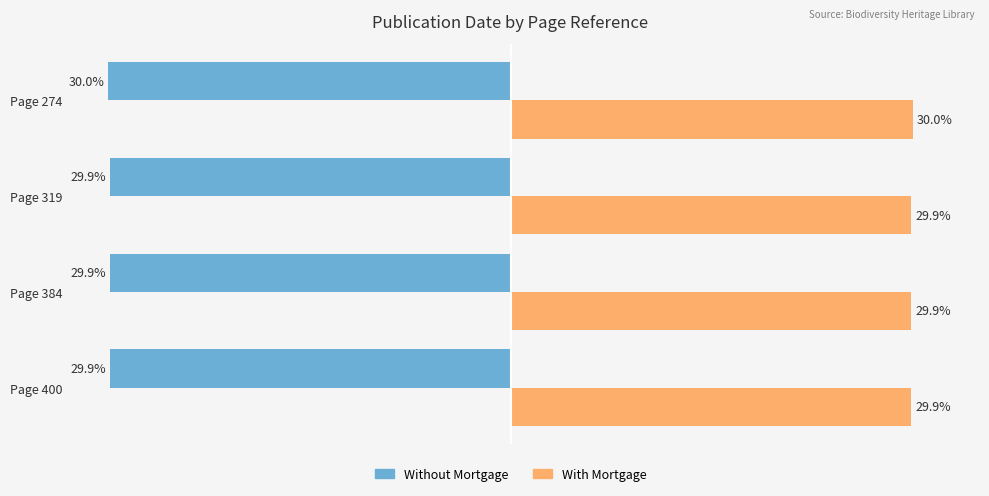

Which category has the lowest value across all series?

Page 274